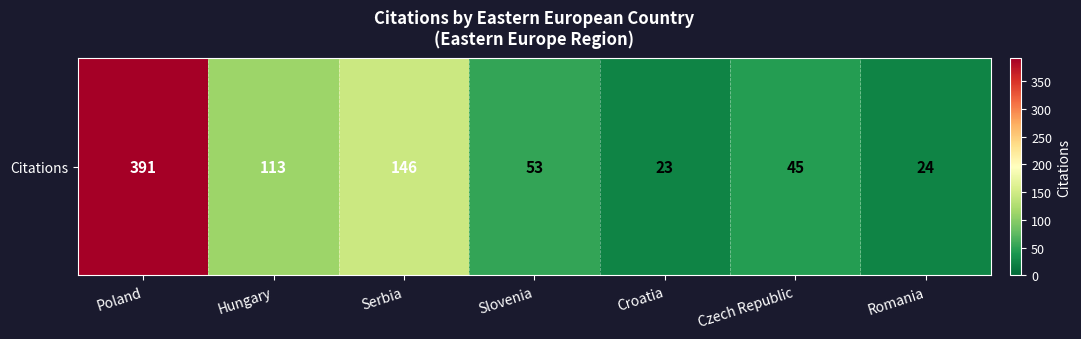

The value at Czech Republic is 45. True or false?

True